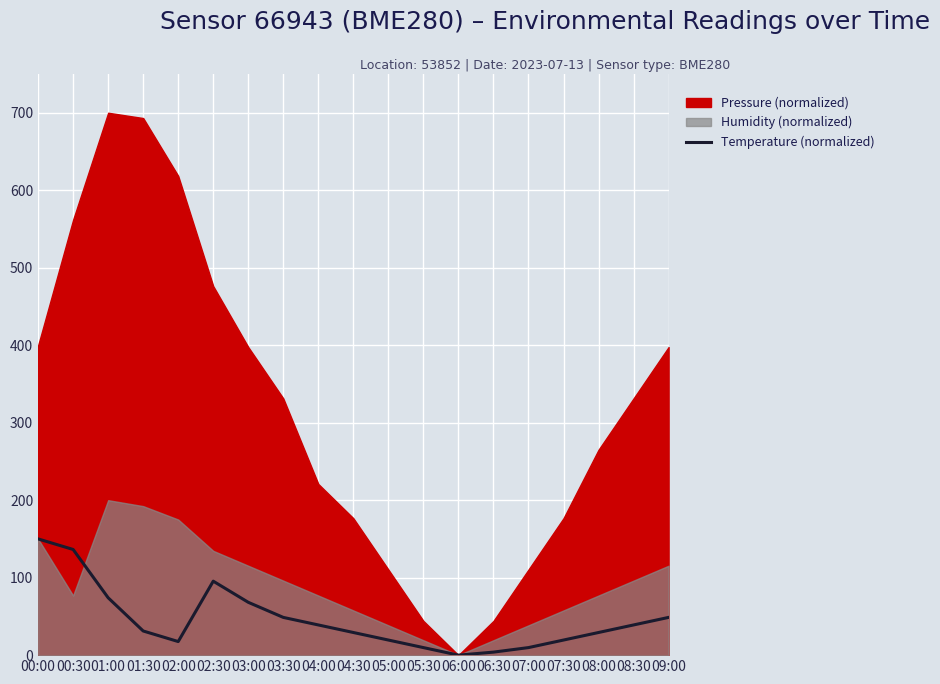

What is the sum of the values at 01:00 and 02:00?

91.6